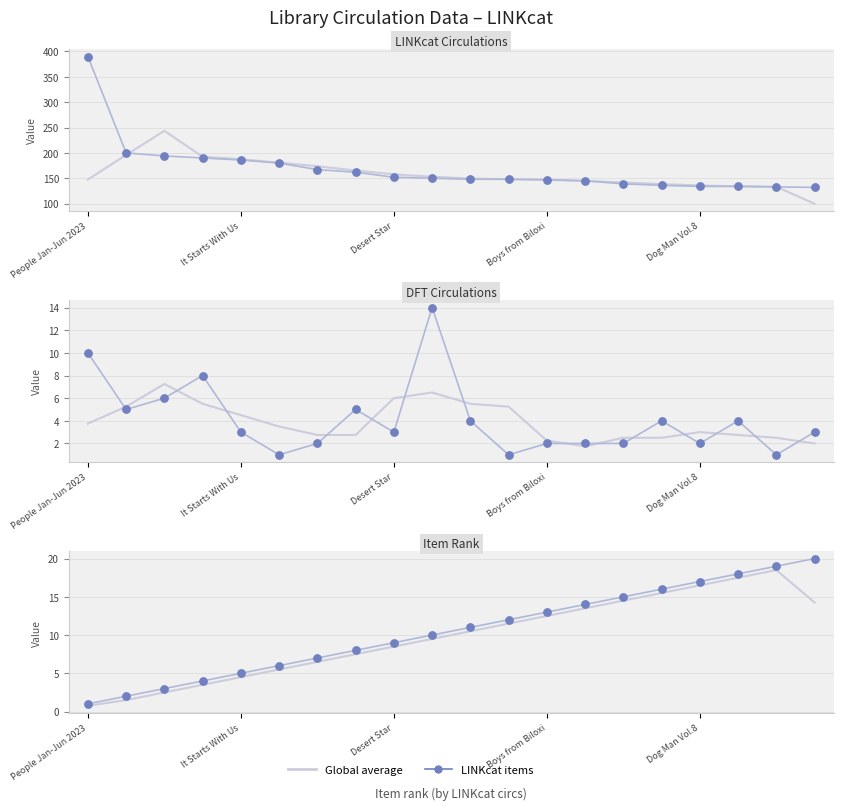

At how many categories does at least one series exceed 3?

17